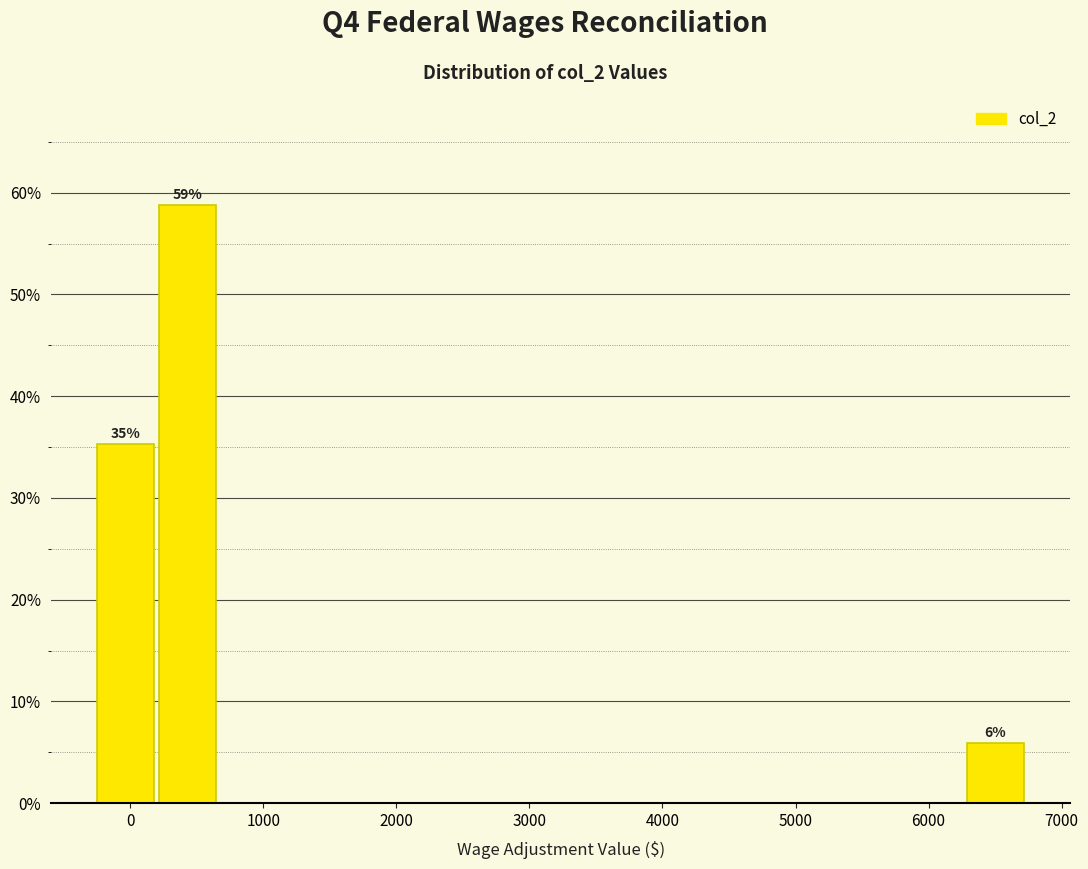

Over which range of the x-axis is the bar tallest?

200 to 700